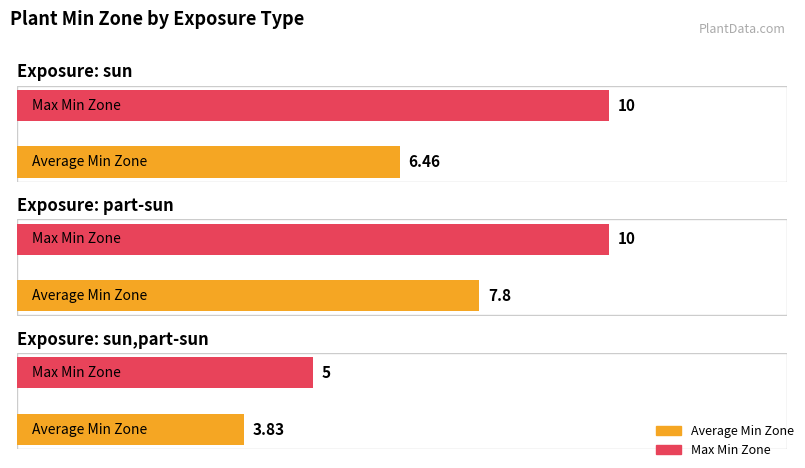

Rank the series by their maximum value, from lowest to highest.

Average Min Zone, Max Min Zone